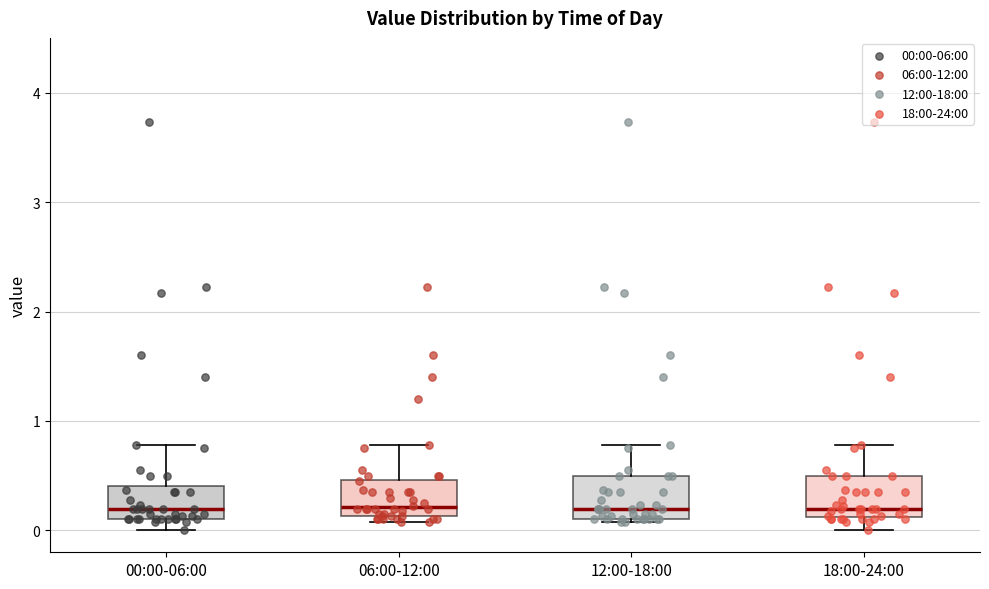

Reading left to right, read every box against the y-axis: the position of its median line, the range the box covers, and the ends of its whiskers. The values are not printed on the chart, so give them approximately, as read against the axis.

00:00-06:00: median 0.2, box 0.1 to 0.4, whiskers 0.0 to 0.8
06:00-12:00: median 0.2, box 0.1 to 0.5, whiskers 0.1 (just below the box's lower edge) to 0.8
12:00-18:00: median 0.2, box 0.1 to 0.5, whiskers 0.1 to 0.8
18:00-24:00: median 0.2, box 0.1 to 0.5, whiskers 0.0 to 0.8